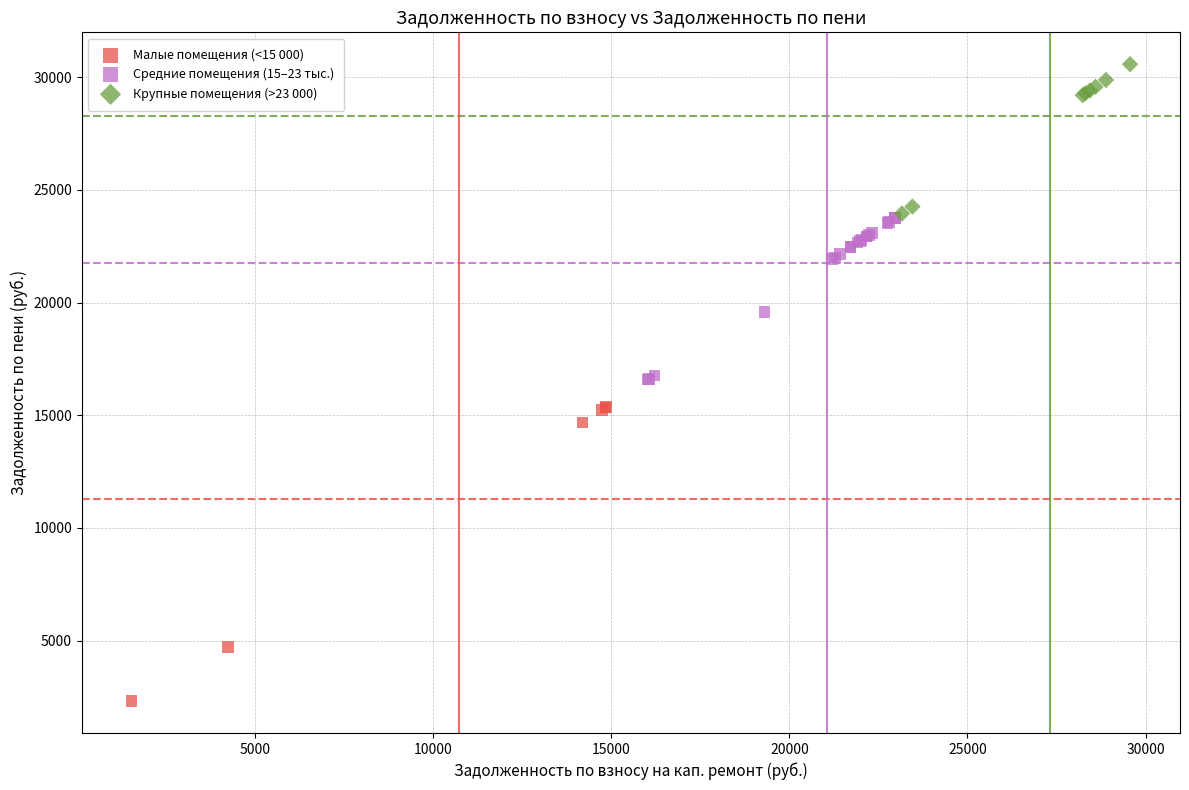

Which series has the widest spread of Y values?

Малые помещения (<15 000)